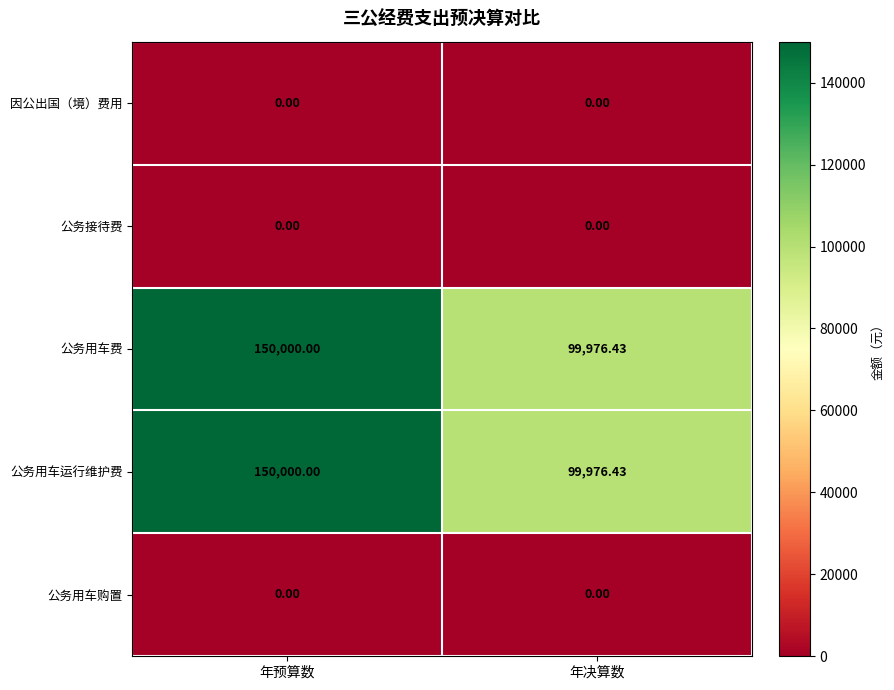

Where is 公务用车运行维护费 nearest to the value 124988?

年决算数